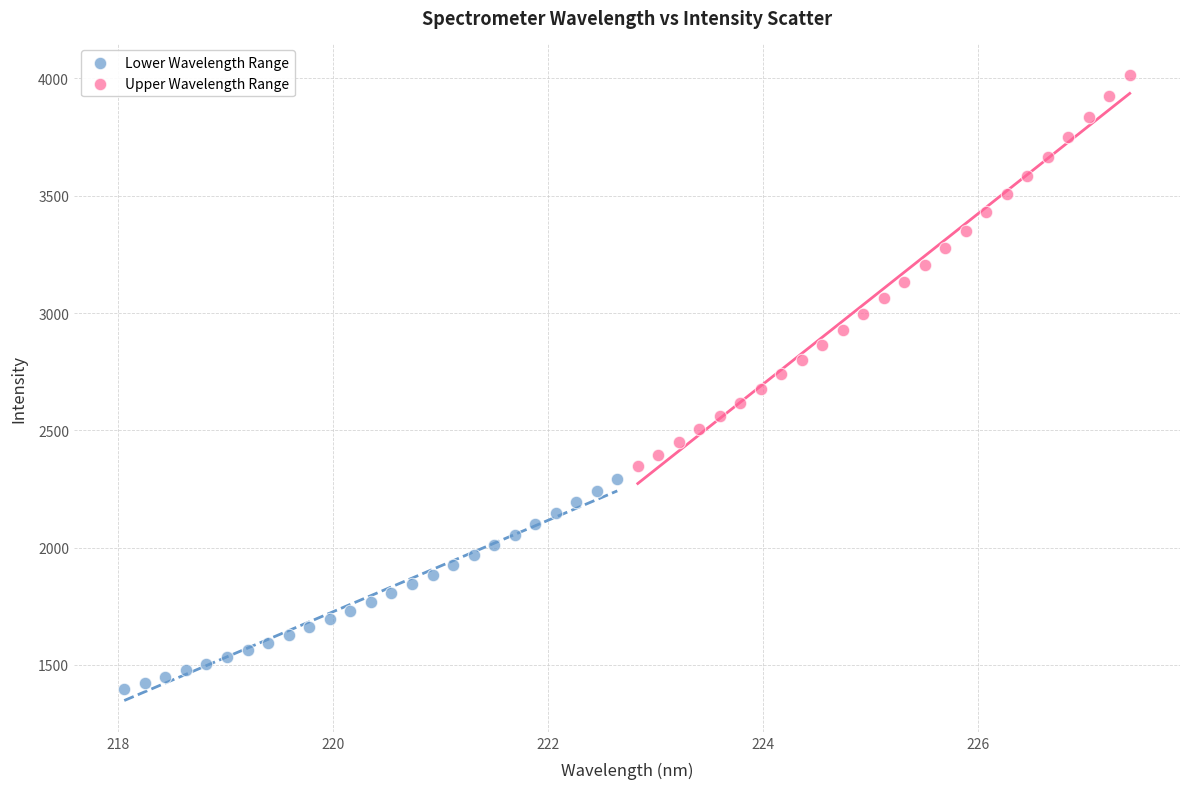

Which series has the widest spread of Y values?

Upper Wavelength Range